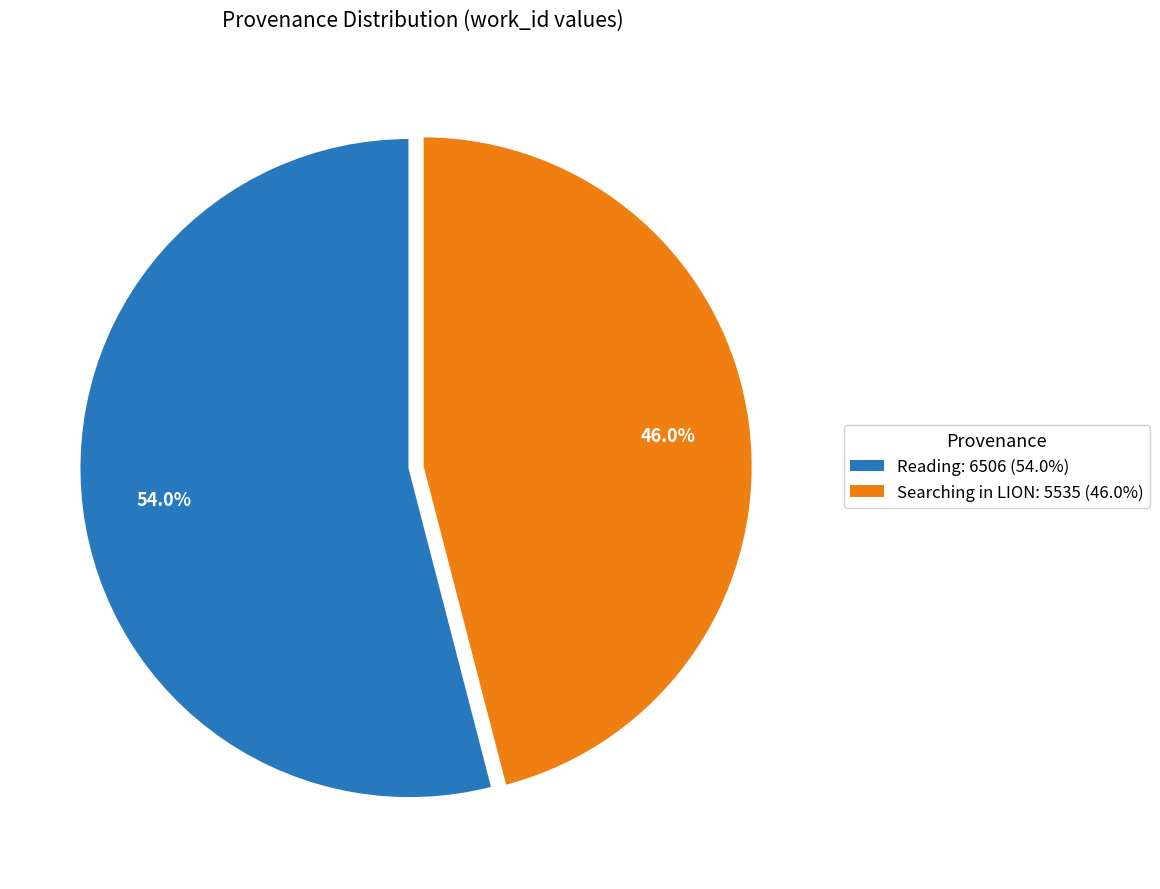

How many segments does this pie chart have?

2